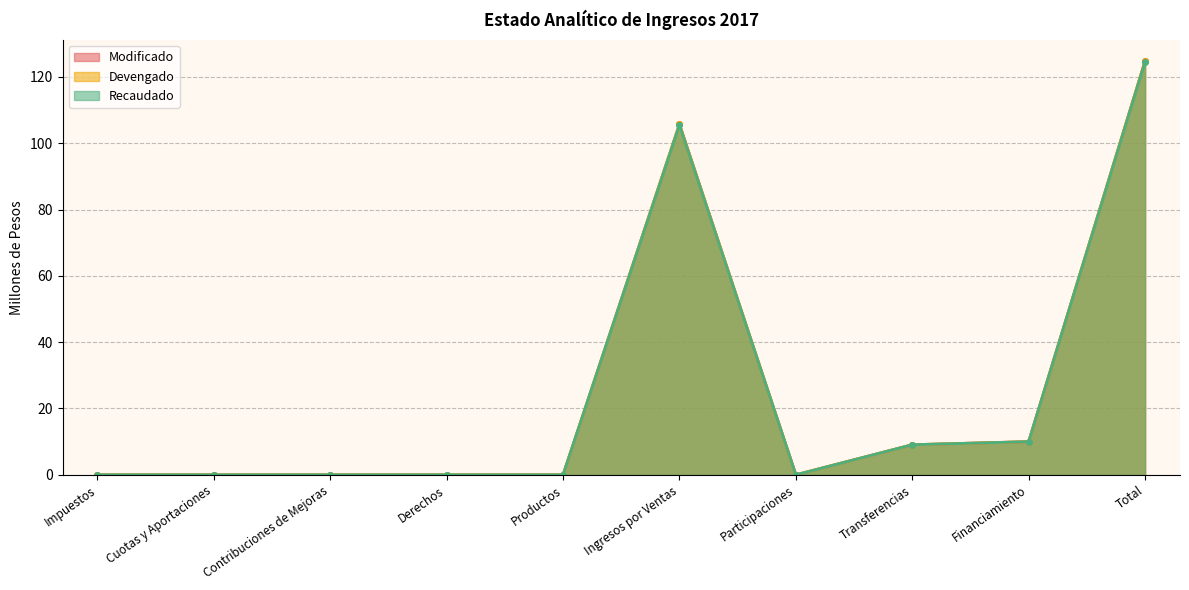

What is the label of the 4th point from the left?

Derechos